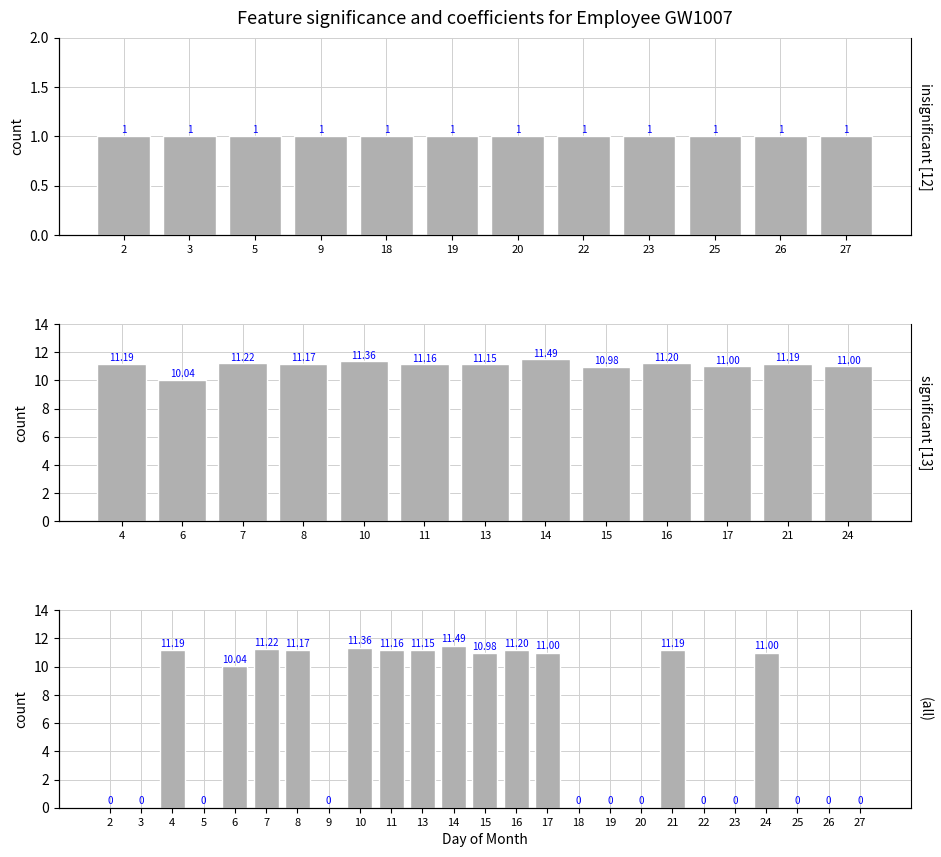

What is the sum of all values?

144.2